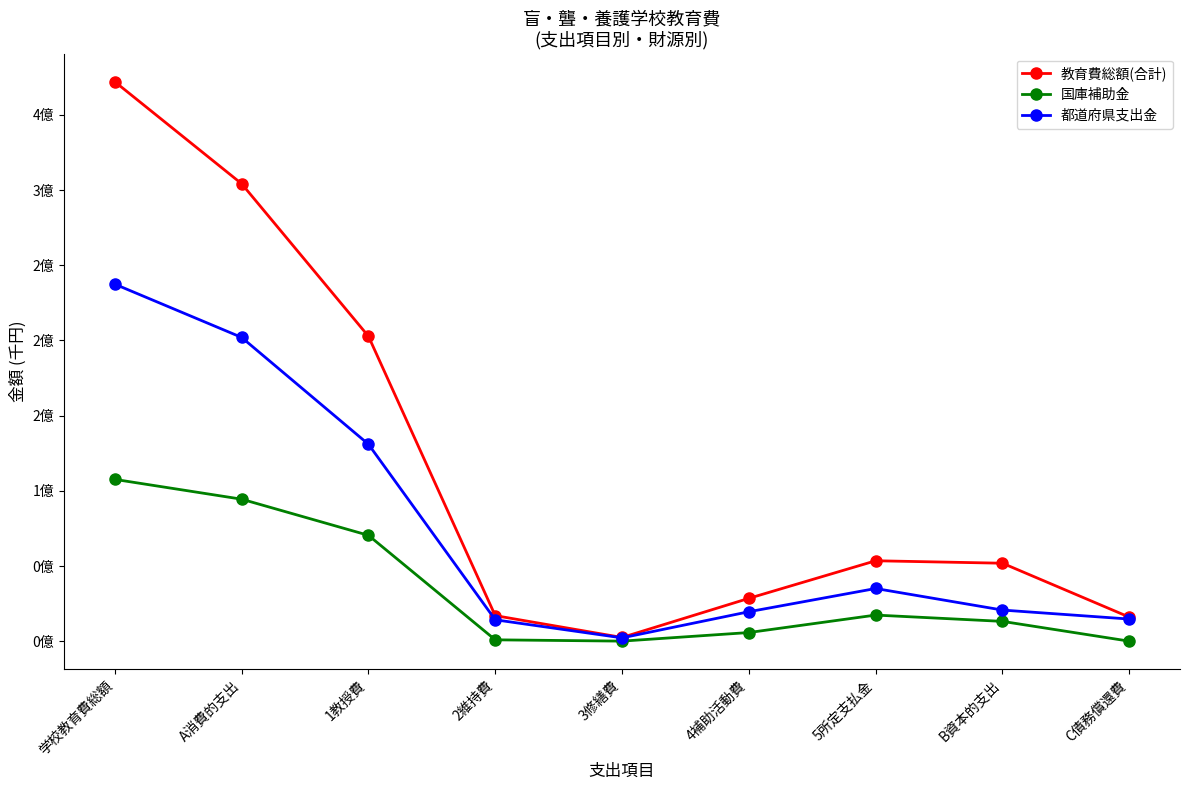

Reading right to left, list all the values displayed in this chart.

教育費総額(合計): 15991541	51843665	53483293	28484064	2470895	16998396	202813209	304249857	372085063
国庫補助金: 0	13164070	17360108	5740669	32641	896130	70406965	94436513	107600583
都道府県支出金: 14710697	20691428	35032485	19581456	2207360	14228099	130989468	202038868	237440993